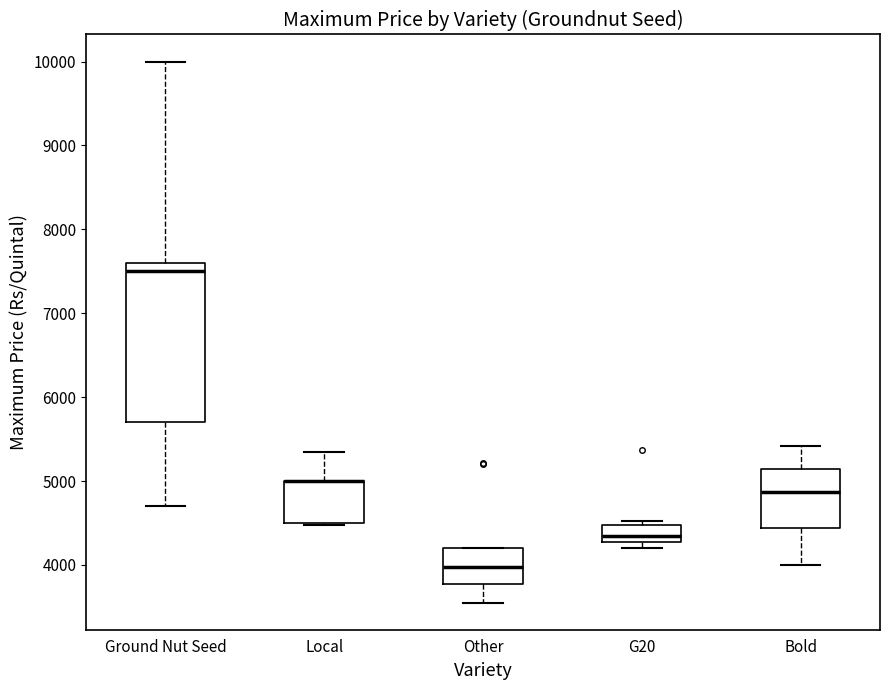

Where is the upper edge of the box for G20 on the y-axis? The values are not printed on the chart, so give them approximately, as read against the axis.

4500